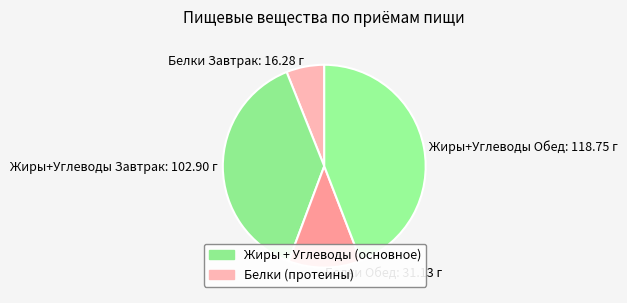

Count the number of slices in the pie.

4